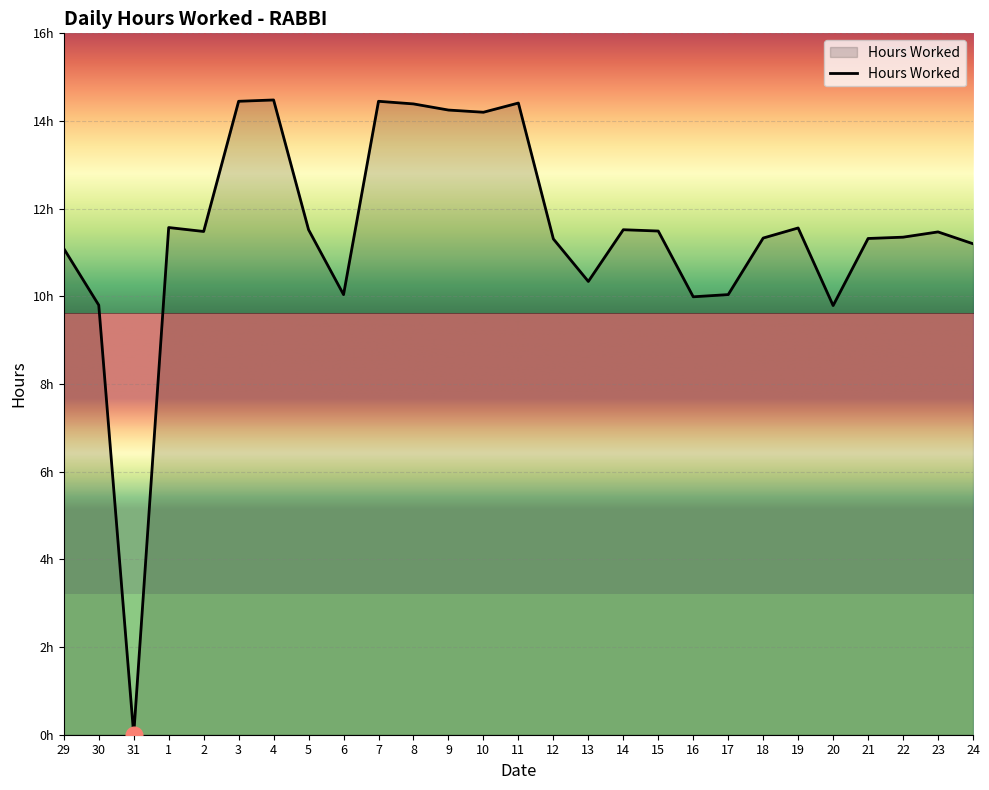

How many series are shown in this chart?

1